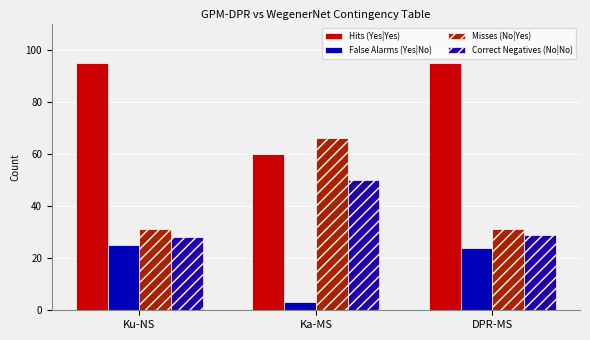

What is the minimum value shown in the chart?

3